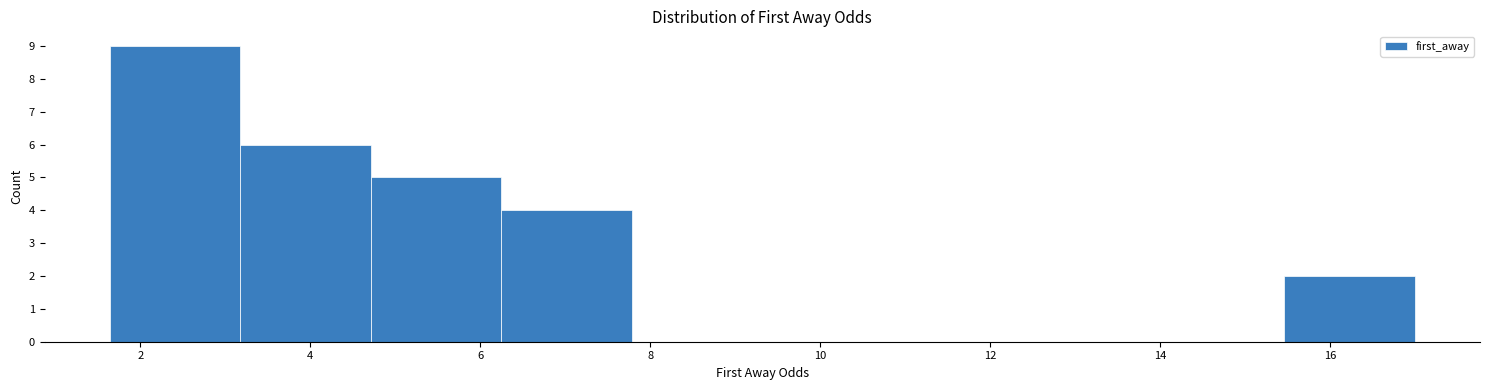

Reading left to right, transcribe this chart: for each bar, give the range it covers on the x-axis and its height. Neither the bar edges nor the heights are printed on the chart, so give them approximately, as read against the axes.

1.6 to 3.2: 9
3.2 to 4.8: 6
4.8 to 6.2: 5
6.2 to 7.8: 4
7.8 to 9.4: 0
9.4 to 10.8: 0
10.8 to 12.4: 0
12.4 to 14.0: 0
14.0 to 15.4: 0
15.4 to 17.0: 2